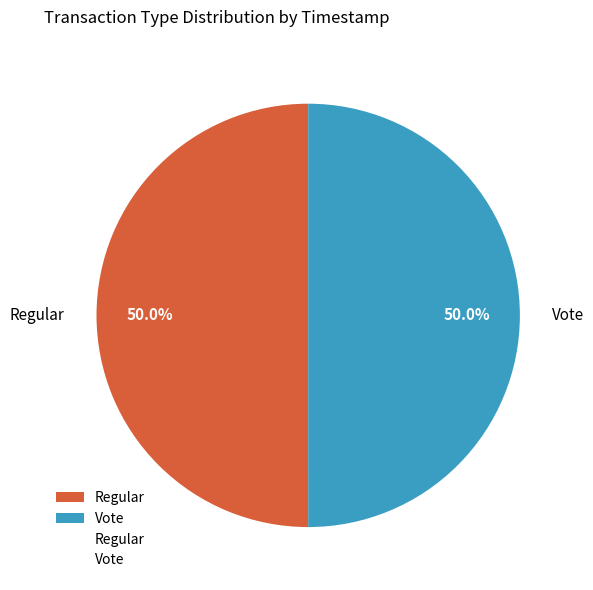

True or false: Regular accounts for 50% of the total.

True